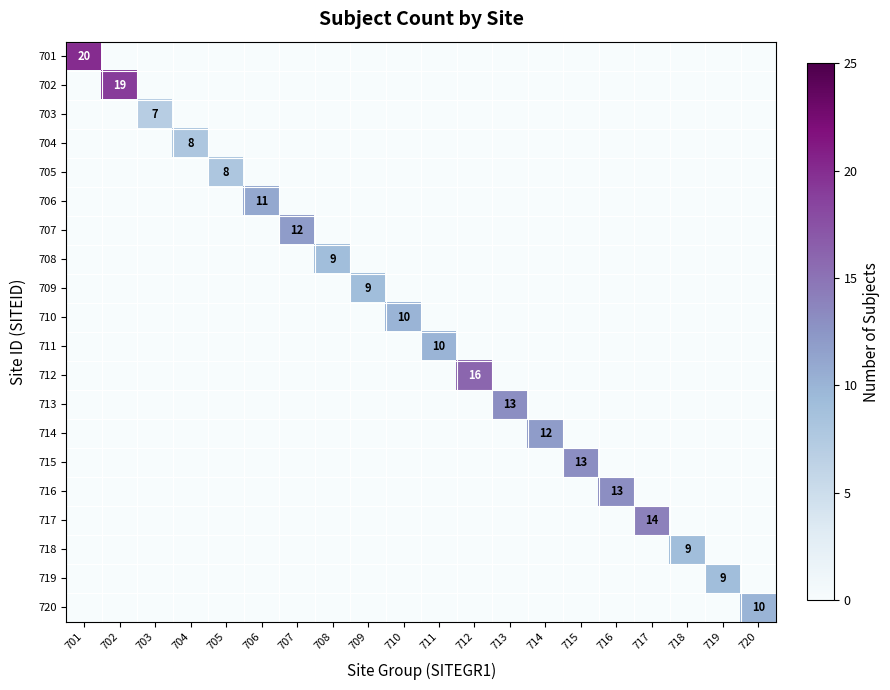

What is the difference between the highest and lowest values at 705?

8